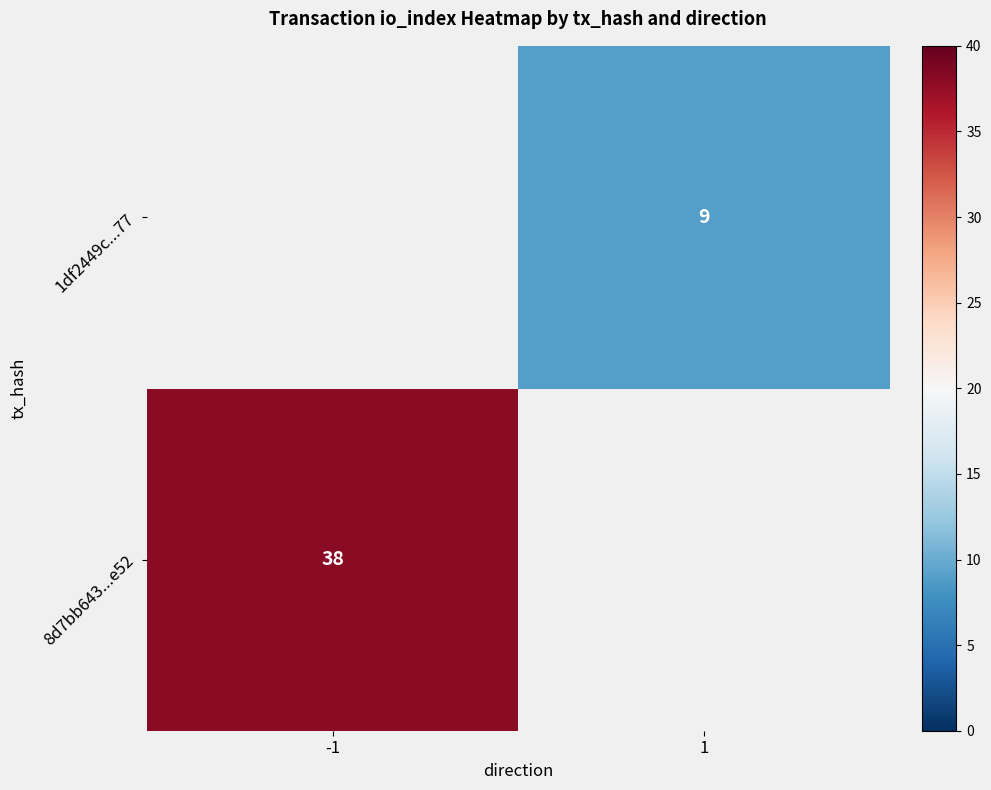

Is it true that 1df2449c...77 equals 14 at 1?

False